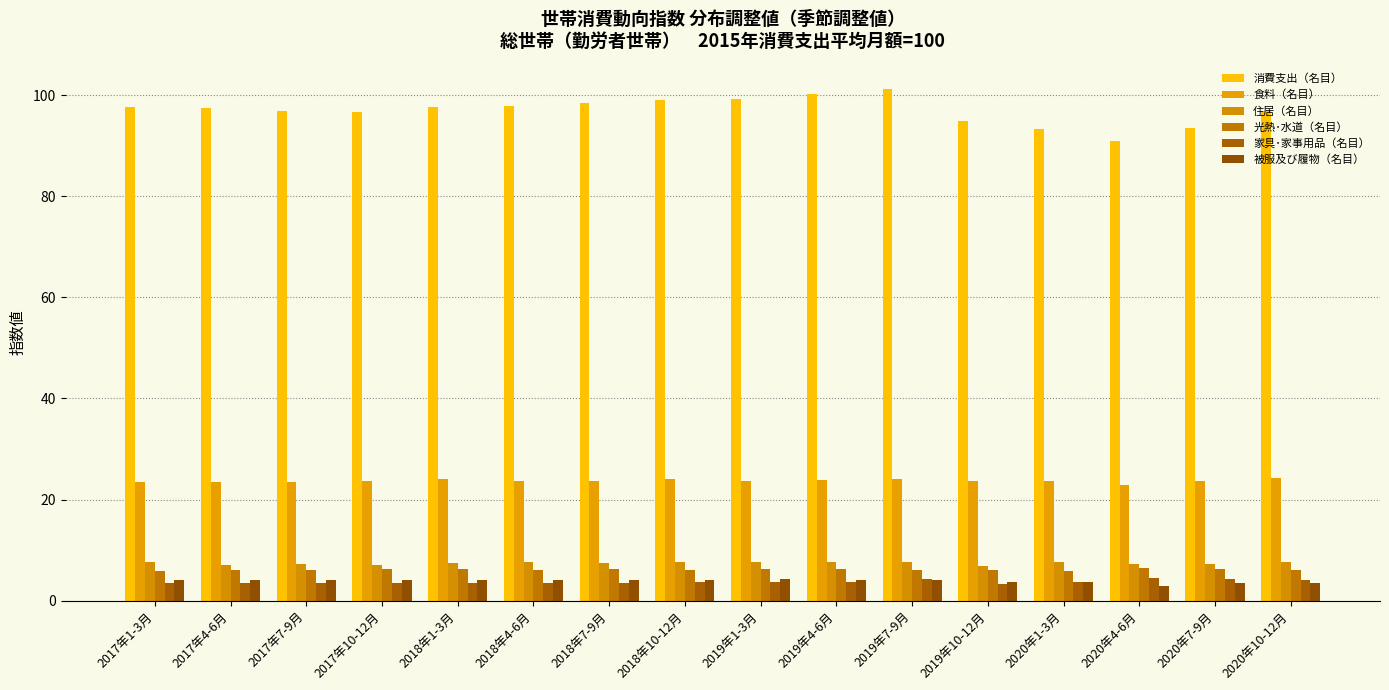

How many data points does each series have?

16